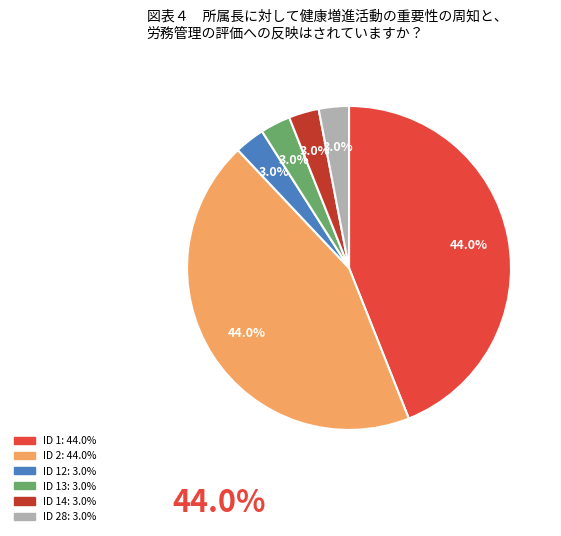

Is there a majority slice in this chart?

No